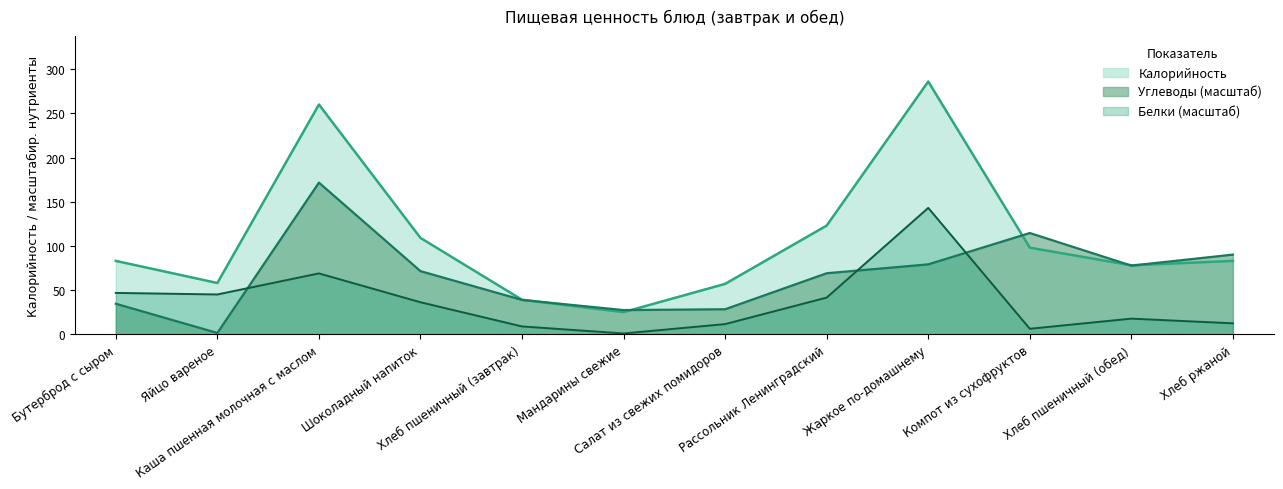

Rank the series by their maximum value, from lowest to highest.

Белки (масштаб), Углеводы (масштаб), Калорийность